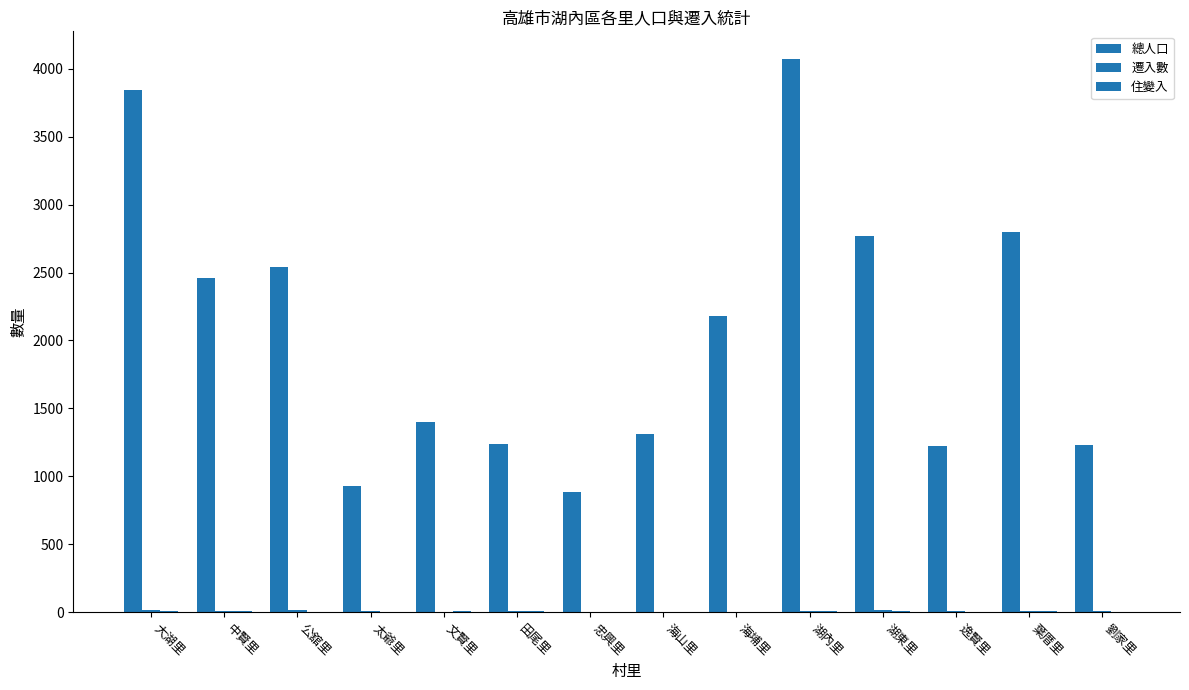

Reading left to right, what are all the values shown in this chart?

總人口: 大湖里=3844	中賢里=2463	公舘里=2541	太爺里=926	文賢里=1400	田尾里=1239	忠興里=882	海山里=1313	海埔里=2182	湖內里=4073	湖東里=2766	逸賢里=1223	葉厝里=2802	劉家里=1232
遷入數: 大湖里=15	中賢里=6	公舘里=13	太爺里=4	文賢里=2	田尾里=4	忠興里=2	海山里=1	海埔里=2	湖內里=10	湖東里=17	逸賢里=6	葉厝里=7	劉家里=5
住變入: 大湖里=9	中賢里=11	公舘里=3	太爺里=1	文賢里=5	田尾里=6	忠興里=0	海山里=0	海埔里=2	湖內里=10	湖東里=5	逸賢里=0	葉厝里=8	劉家里=1